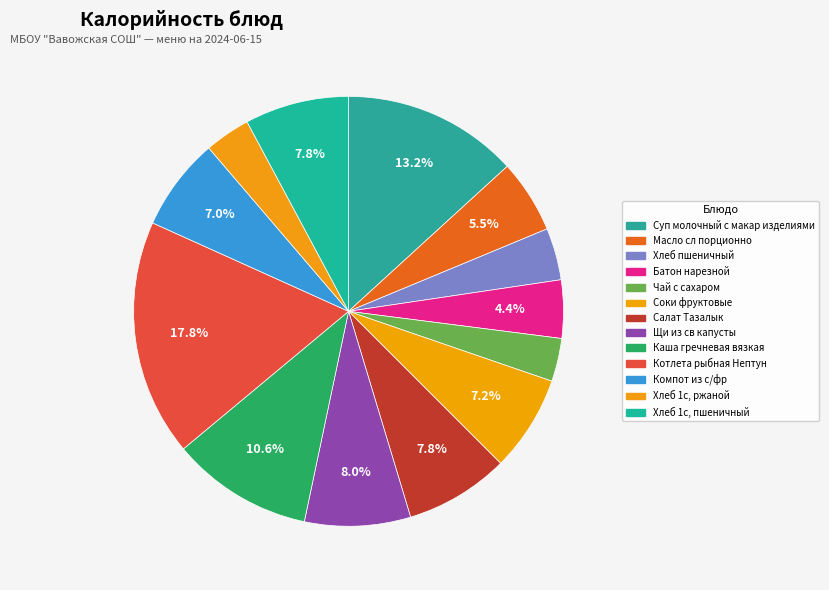

To the nearest percent, what is the difference between the Суп молочный с макар изделиями and Котлета рыбная Нептун slice percentages?

5%